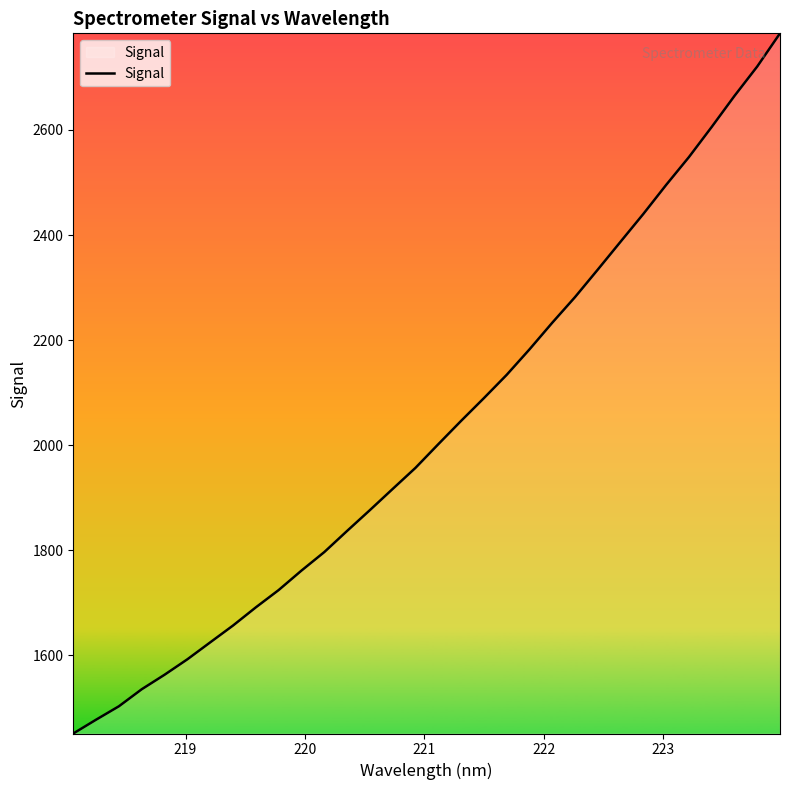

What is the difference between the maximum and minimum values?

1333.0